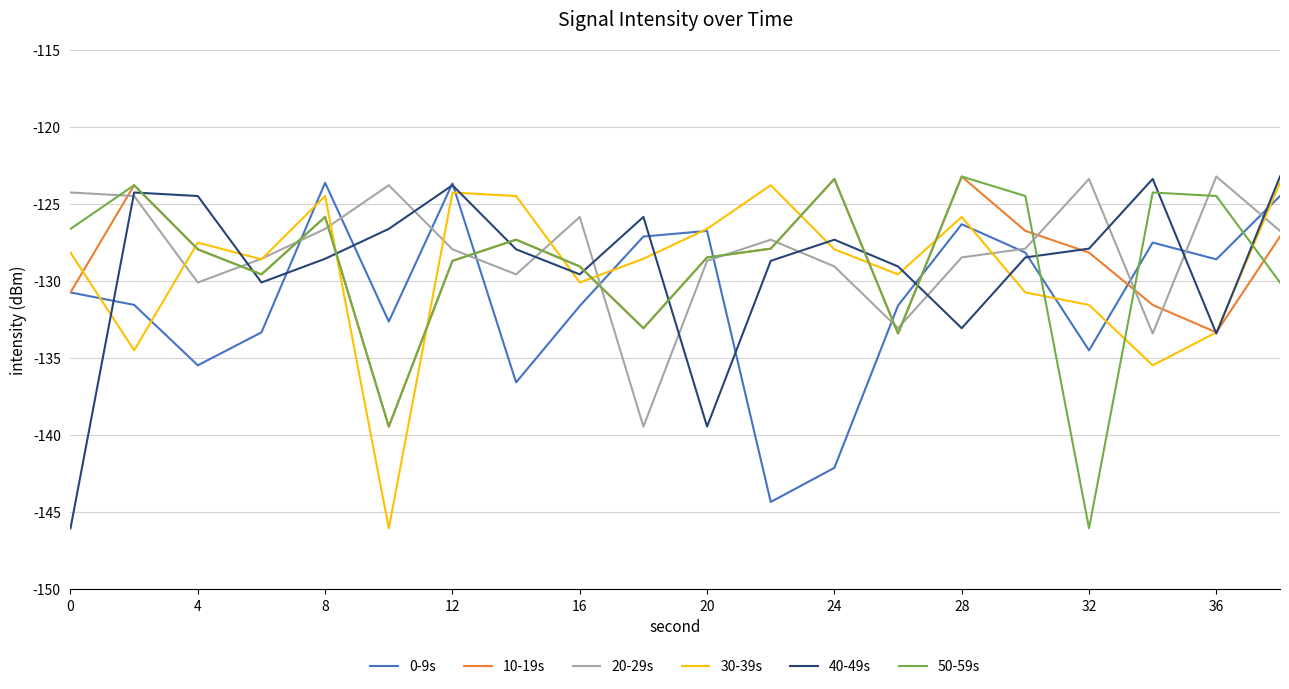

What is the maximum value for 30-39s?

-123.6